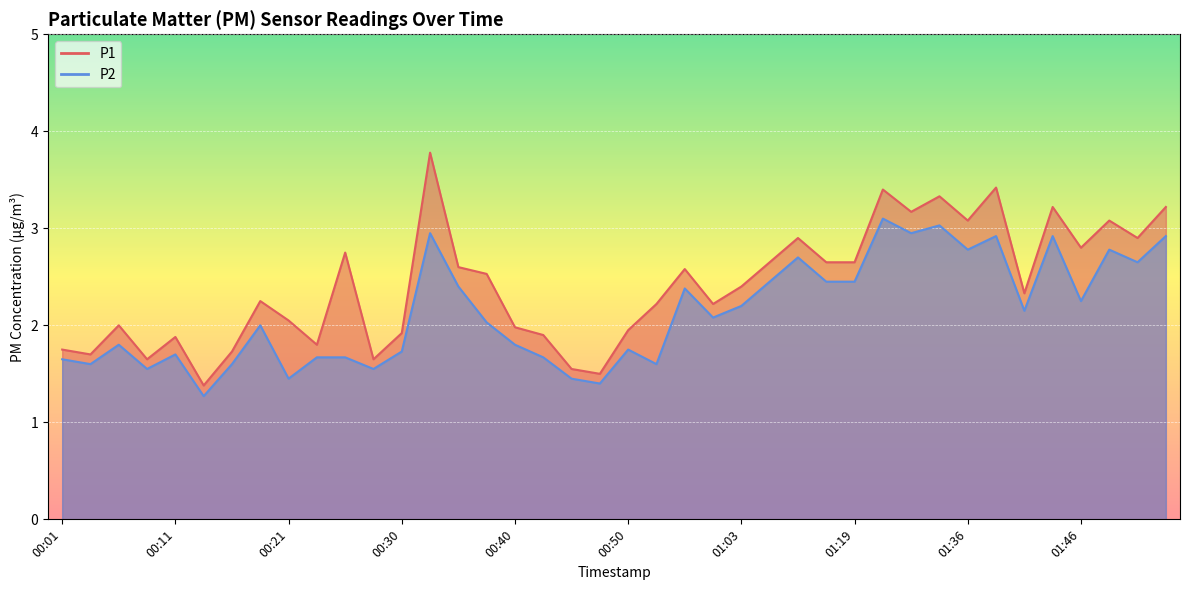

Count the number of data series in this chart.

2